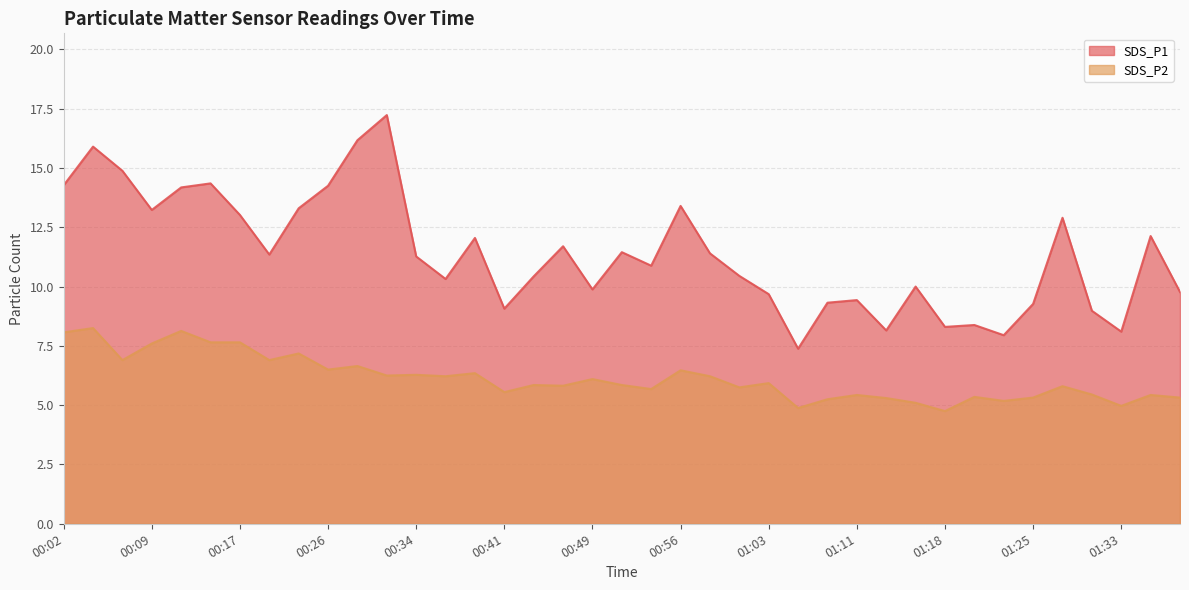

Reading right to left, what are all the values shown in this chart?

SDS_P1: 01:37=9.8	01:35=12.1	01:33=8.1	01:30=9.0	01:28=12.9	01:25=9.3	01:23=8.0	01:20=8.4	01:18=8.3	01:16=10.0	01:13=8.2	01:11=9.4	01:08=9.3	01:06=7.4	01:03=9.7	01:01=10.4	00:58=11.4	00:56=13.4	00:54=10.9	00:51=11.4	00:49=9.9	00:46=11.7	00:44=10.4	00:41=9.1	00:39=12.1	00:36=10.3	00:34=11.3	00:31=17.2	00:29=16.2	00:26=14.2	00:21=13.3	00:19=11.3	00:17=13.0	00:14=14.3	00:12=14.2	00:09=13.2	00:07=14.9	00:04=15.9	00:02=14.3
SDS_P2: 01:37=5.3	01:35=5.4	01:33=5.0	01:30=5.5	01:28=5.8	01:25=5.3	01:23=5.2	01:20=5.3	01:18=4.8	01:16=5.1	01:13=5.3	01:11=5.4	01:08=5.2	01:06=4.9	01:03=5.9	01:01=5.8	00:58=6.2	00:56=6.5	00:54=5.7	00:51=5.8	00:49=6.1	00:46=5.8	00:44=5.8	00:41=5.5	00:39=6.3	00:36=6.2	00:34=6.3	00:31=6.2	00:29=6.7	00:26=6.5	00:21=7.2	00:19=6.9	00:17=7.7	00:14=7.7	00:12=8.1	00:09=7.6	00:07=6.9	00:04=8.2	00:02=8.1